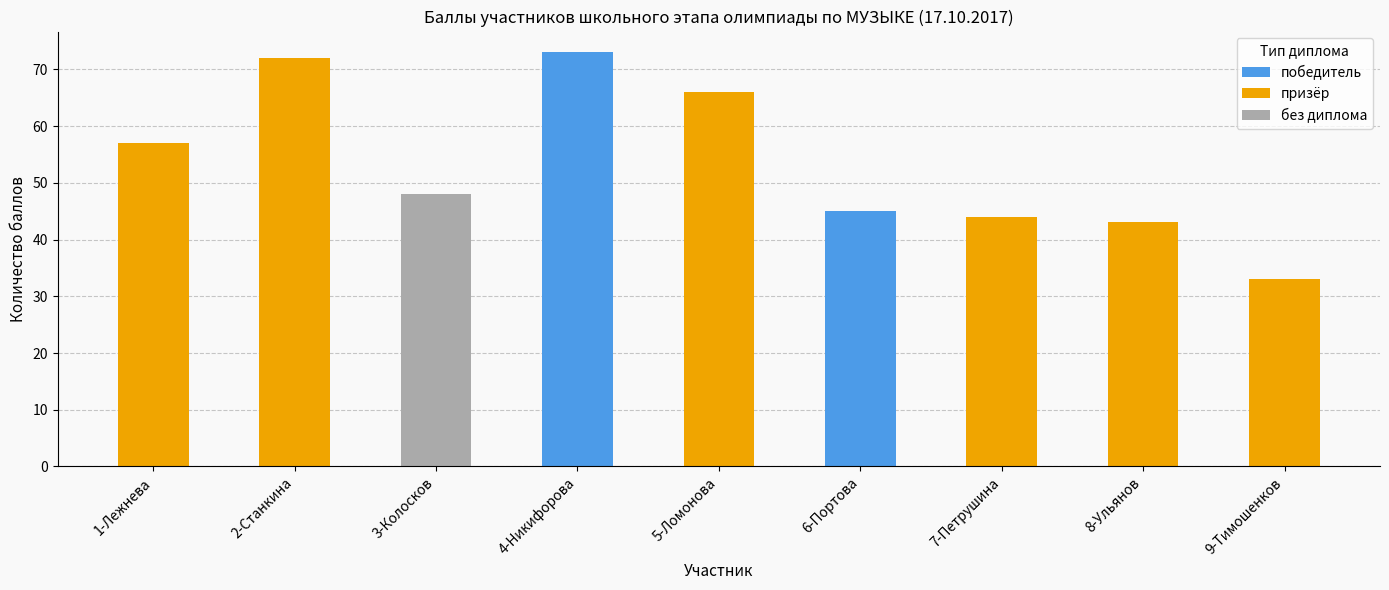

What is the label of the 2nd bar from the left?

2-Станкина